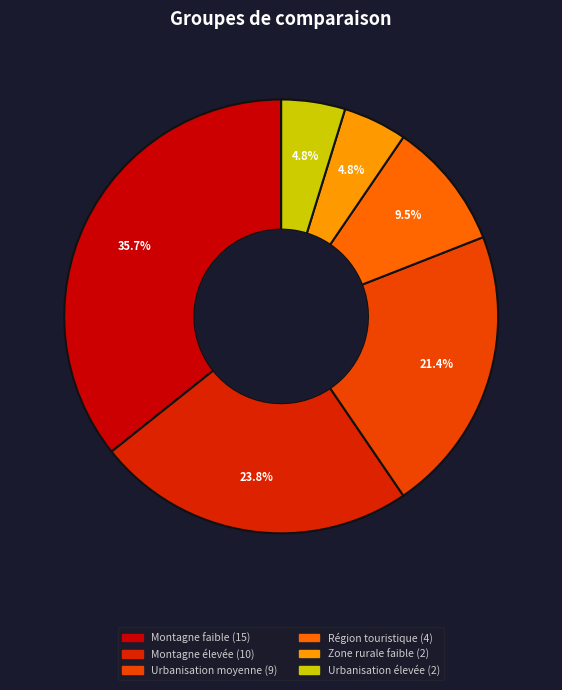

Count the number of slices in the pie.

6